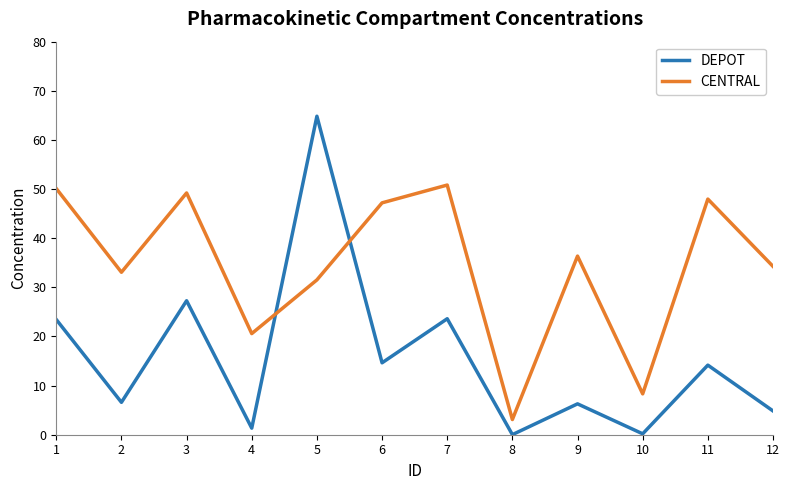

In DEPOT, how many points are higher than both neighbors (excluding endpoints)?

5